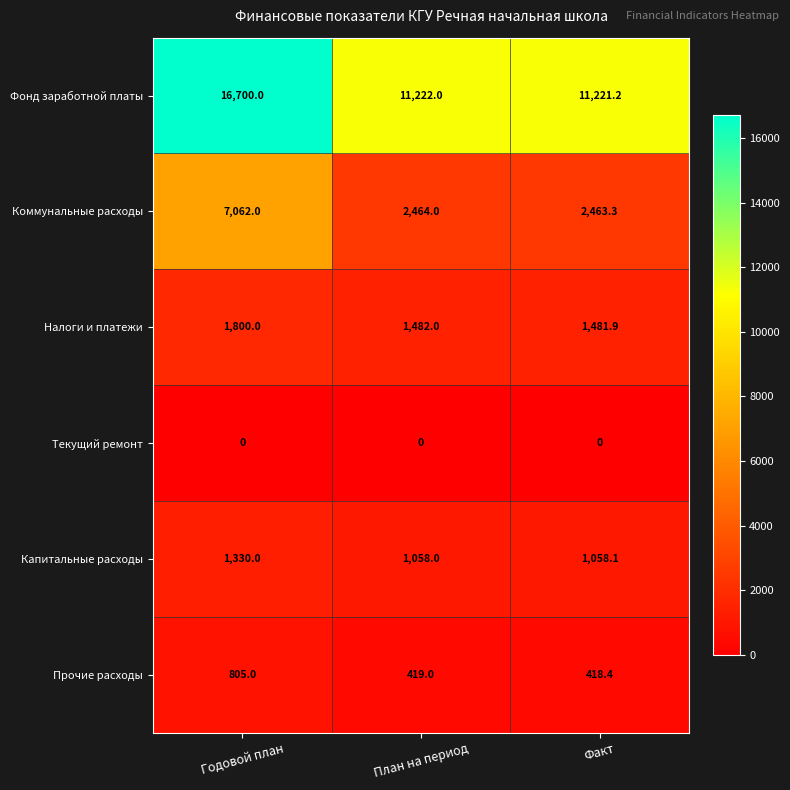

Reading left to right, transcribe all the data shown in this chart.

Фонд заработной платы: 16700.0	11222.0	11221.2
Коммунальные расходы: 7062.0	2464.0	2463.3
Налоги и платежи: 1800.0	1482.0	1481.9
Текущий ремонт: 0.0	0.0	0.0
Капитальные расходы: 1330.0	1058.0	1058.1
Прочие расходы: 805.0	419.0	418.4